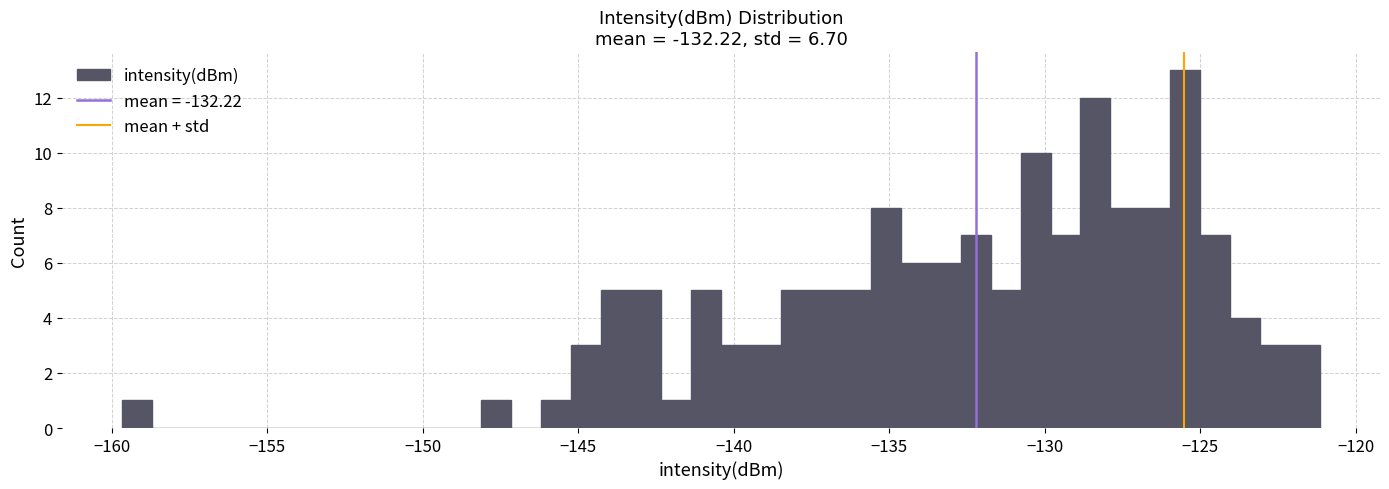

Read against the x-axis, roughly where is the centre of the tallest bar?

-125.5